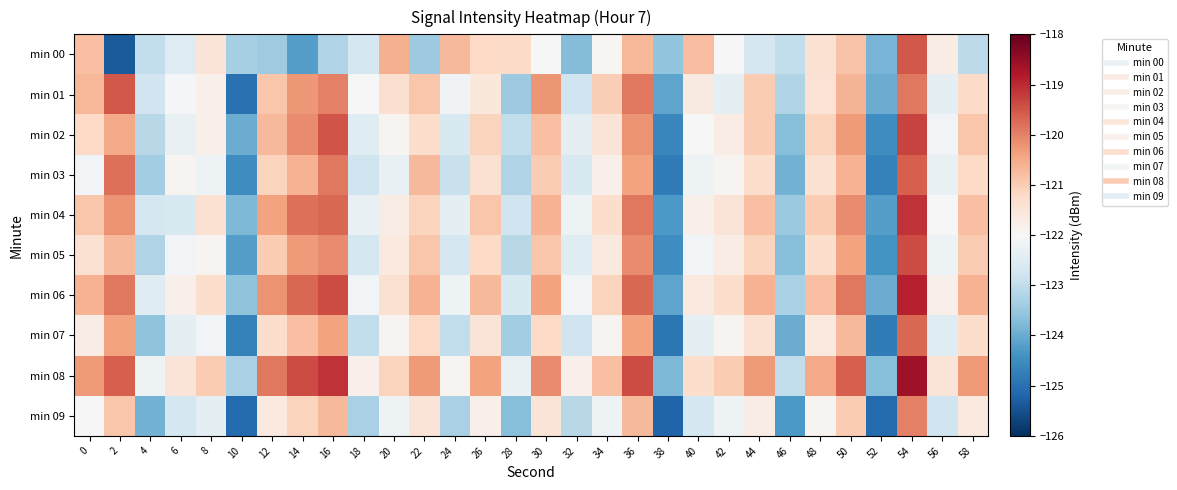

At which category does the chart reach its peak across all series?

54